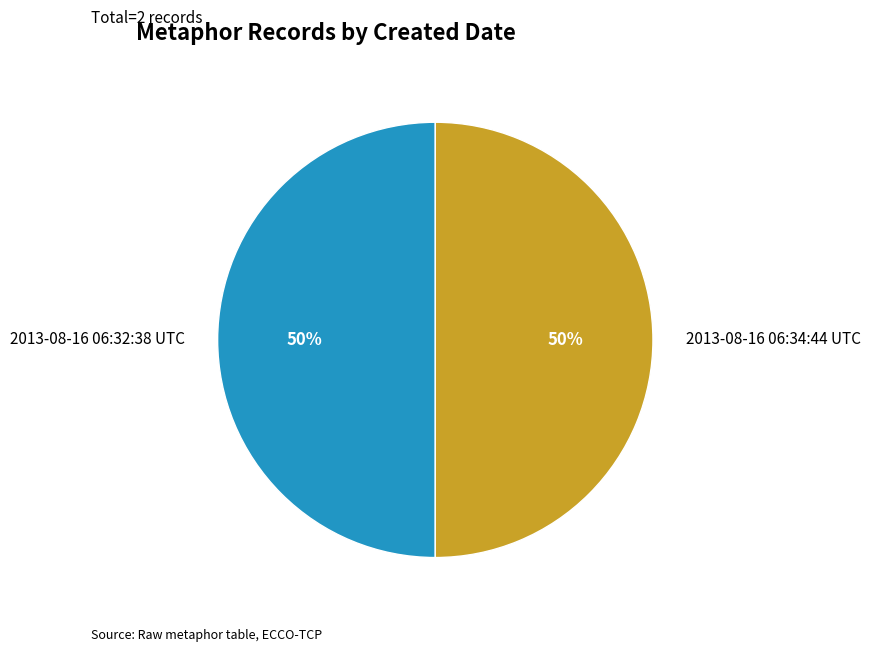

True or false: 2013-08-16 06:34:44 UTC accounts for 50% of the total.

True